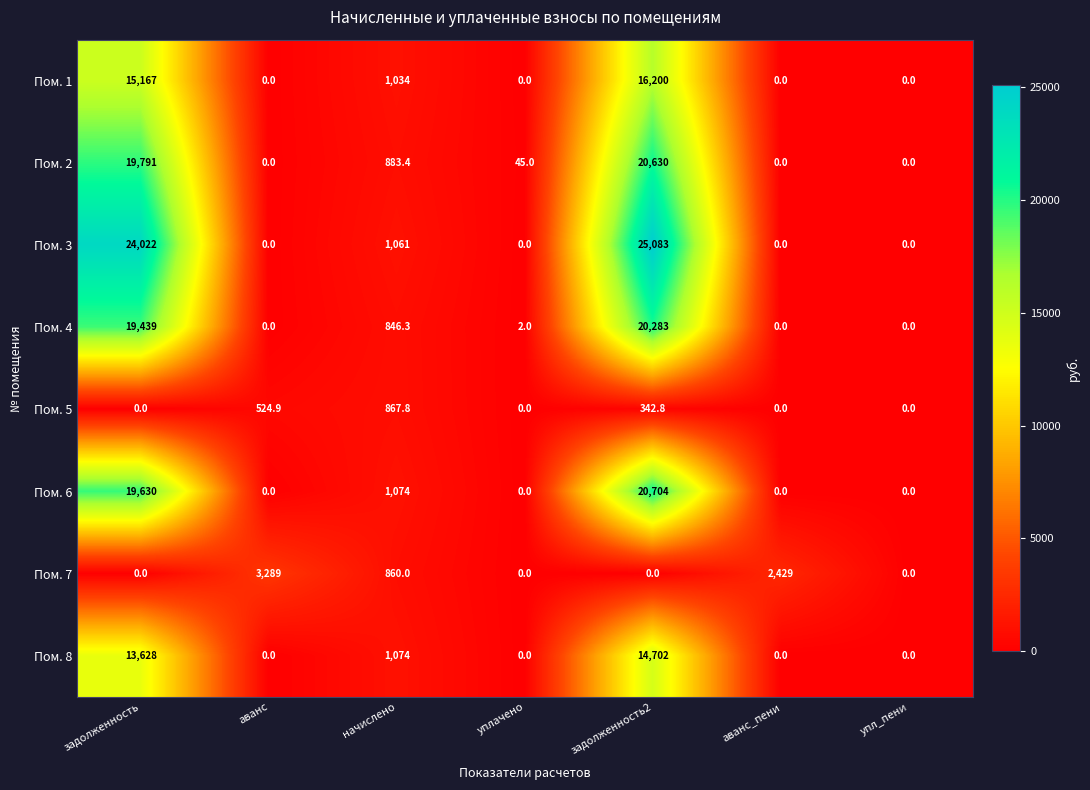

How many data points in Пом. 2 are less than 45?

3